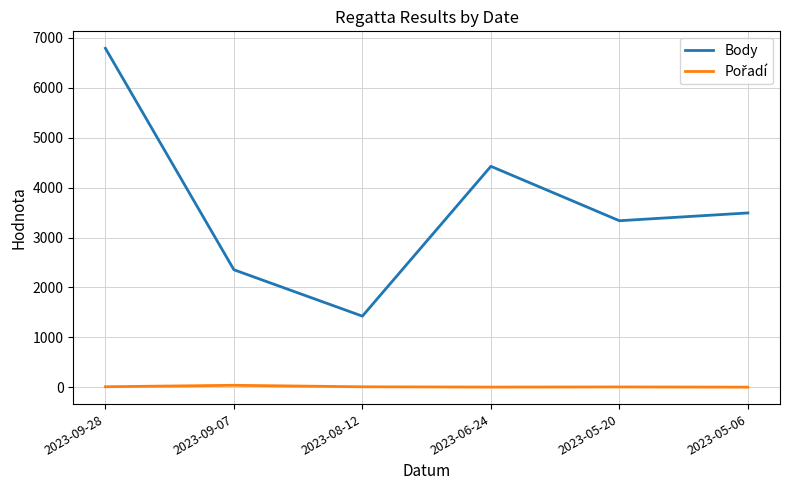

Which series has the largest total across all categories?

Body